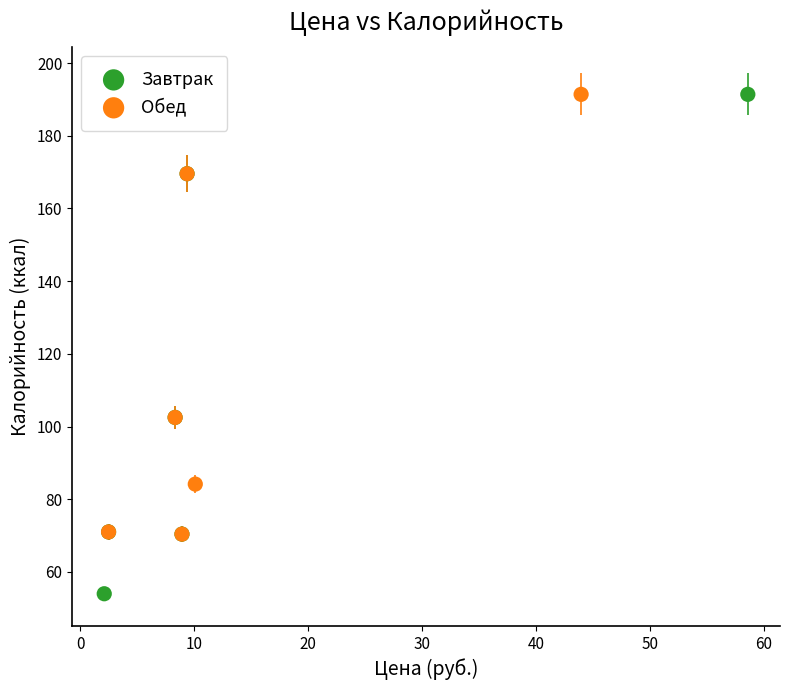

Which series has the largest Y range (max minus min)?

Завтрак